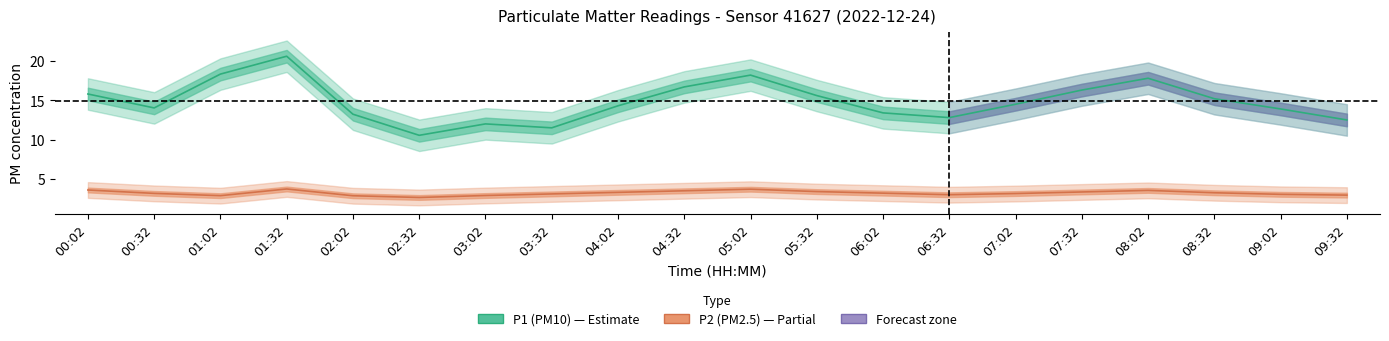

True or false: P1 (PM10) has a value of 17.8 at 08:02.

True